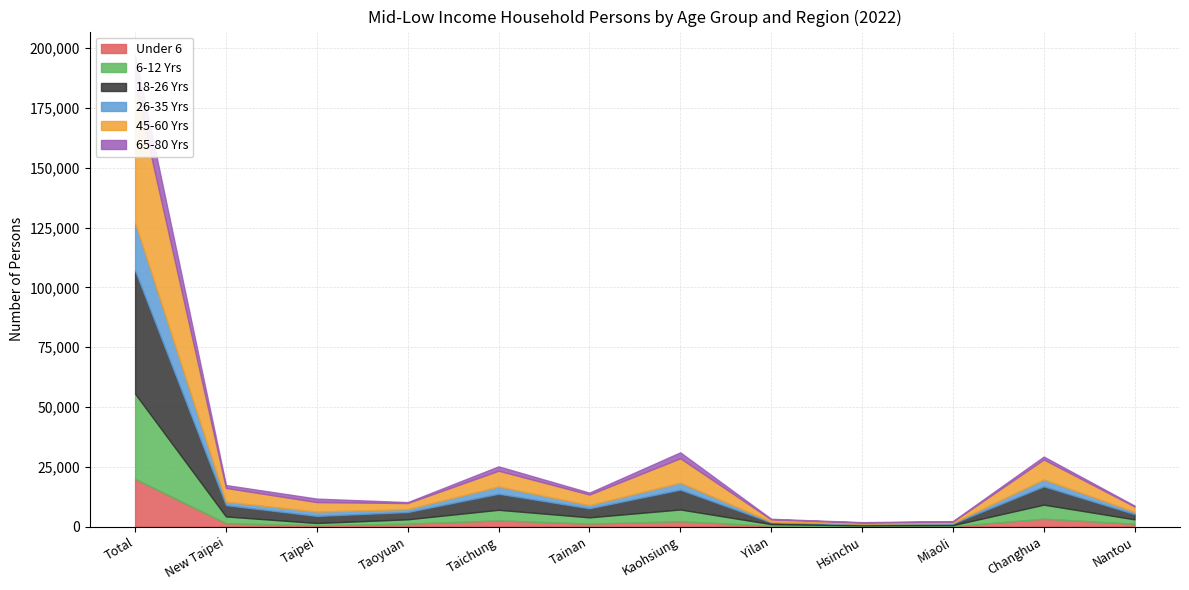

Reading left to right, list all the values displayed in this chart.

Under 6: Total=19957	New Taipei=1435	Taipei=609	Taoyuan=1241	Taichung=2617	Tainan=1257	Kaohsiung=2276	Yilan=395	Hsinchu=191	Miaoli=215	Changhua=3319	Nantou=1226
6-12 Yrs: Total=35624	New Taipei=2830	Taipei=918	Taoyuan=1838	Taichung=4428	Tainan=2631	Kaohsiung=4903	Yilan=663	Hsinchu=344	Miaoli=411	Changhua=5871	Nantou=1827
18-26 Yrs: Total=51482	New Taipei=4712	Taipei=2951	Taoyuan=3031	Taichung=6695	Tainan=3776	Kaohsiung=8289	Yilan=731	Hsinchu=518	Miaoli=668	Changhua=7650	Nantou=2207
26-35 Yrs: Total=19955	New Taipei=1466	Taipei=1798	Taoyuan=1231	Taichung=3044	Tainan=1322	Kaohsiung=2926	Yilan=285	Hsinchu=184	Miaoli=227	Changhua=2911	Nantou=908
45-60 Yrs: Total=57758	New Taipei=5741	Taipei=3996	Taoyuan=2530	Taichung=6605	Tainan=4441	Kaohsiung=10204	Yilan=962	Hsinchu=487	Miaoli=620	Changhua=8335	Nantou=2256
65-80 Yrs: Total=12340	New Taipei=1203	Taipei=1443	Taoyuan=383	Taichung=1820	Tainan=797	Kaohsiung=2468	Yilan=243	Hsinchu=148	Miaoli=161	Changhua=1215	Nantou=363